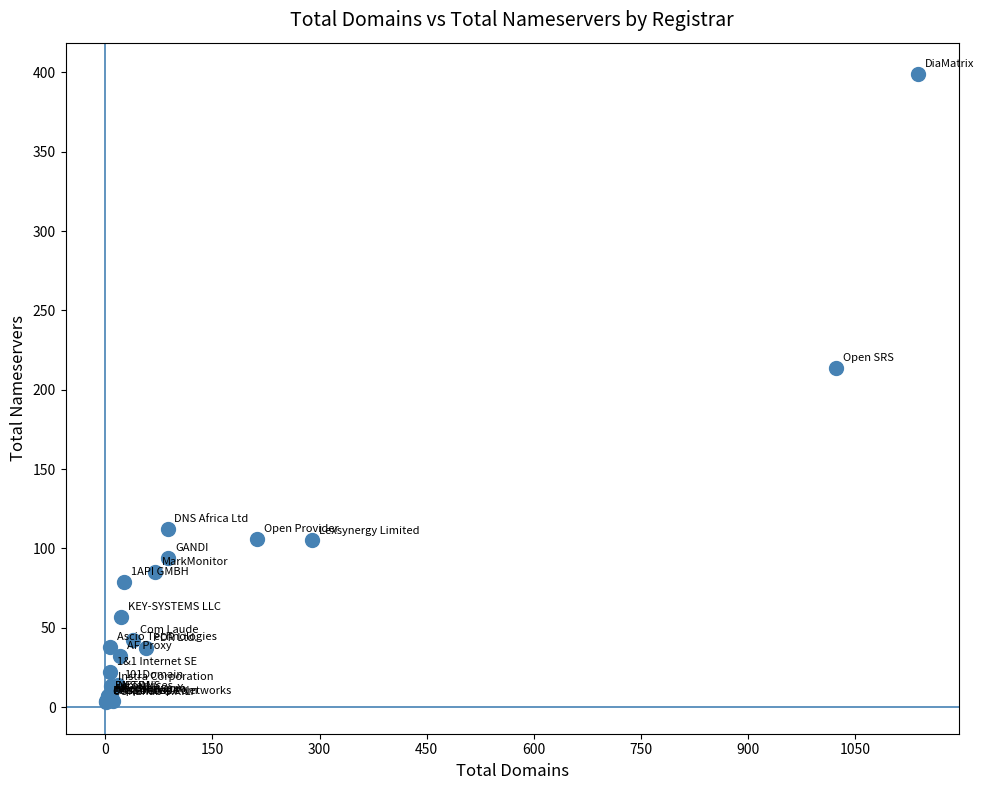

What Y value in the scatter plot is closest to 201?

214